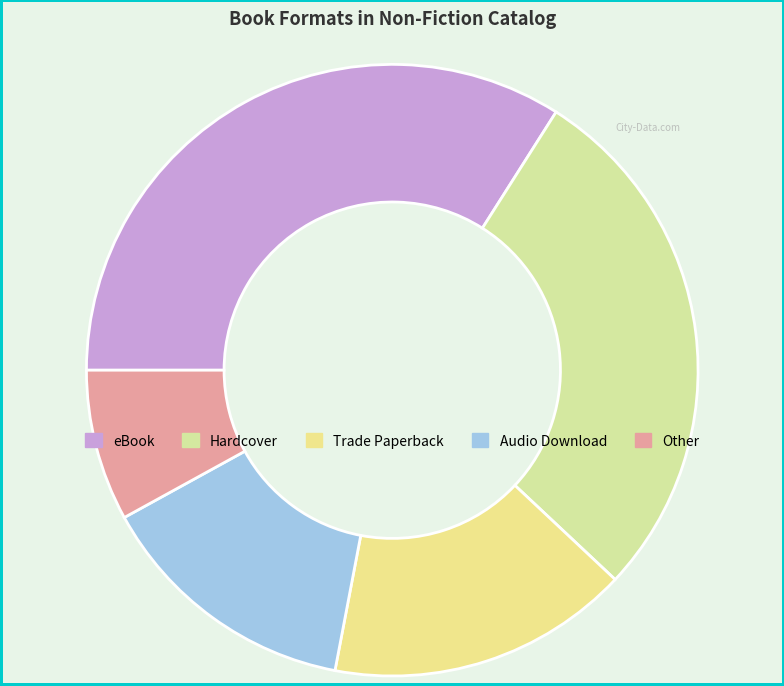

Rank the categories by value from highest to lowest.

eBook, Hardcover, Trade Paperback, Audio Download, Other